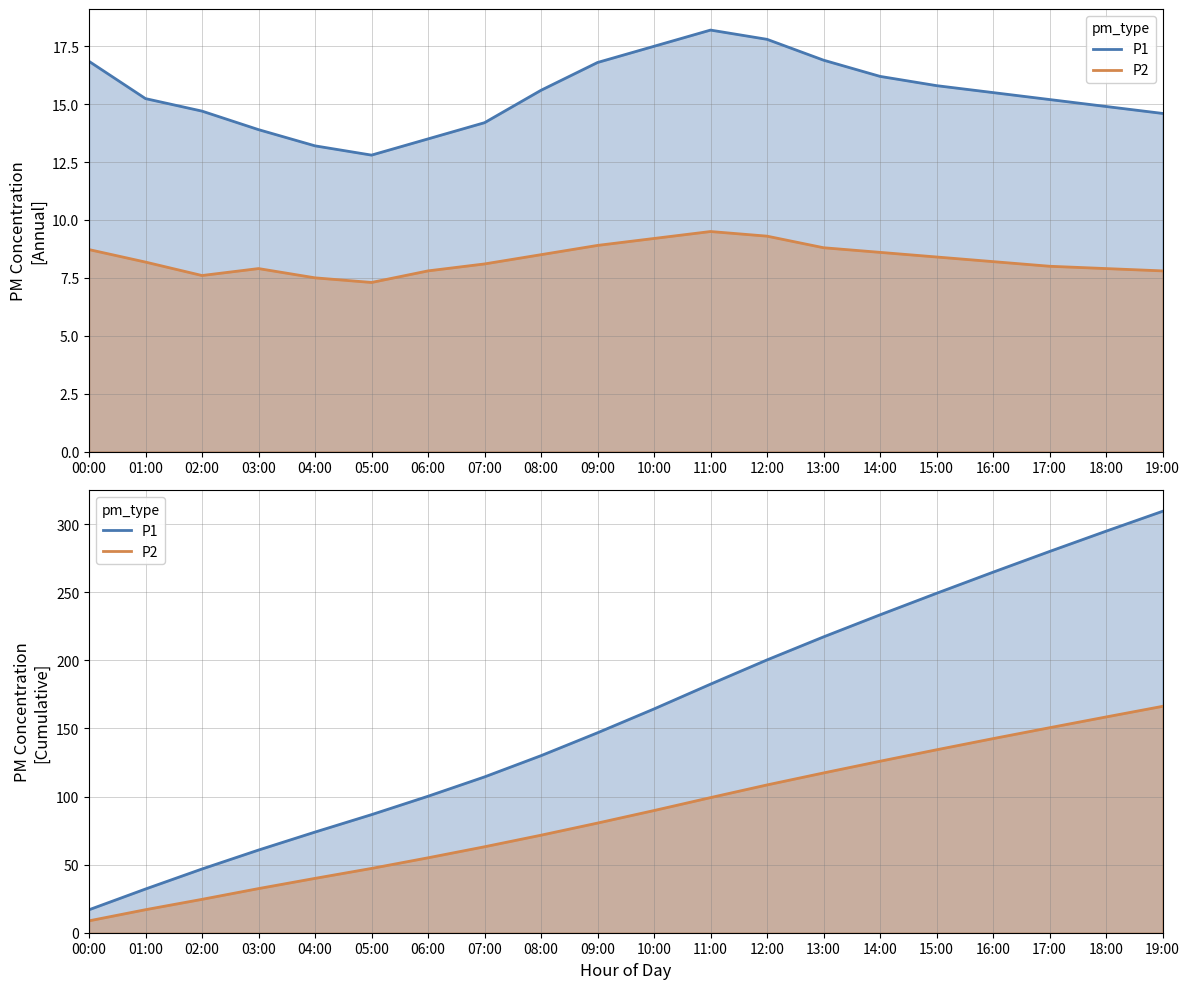

True or false: P2 has a value of 47.2 at 05:00.

True